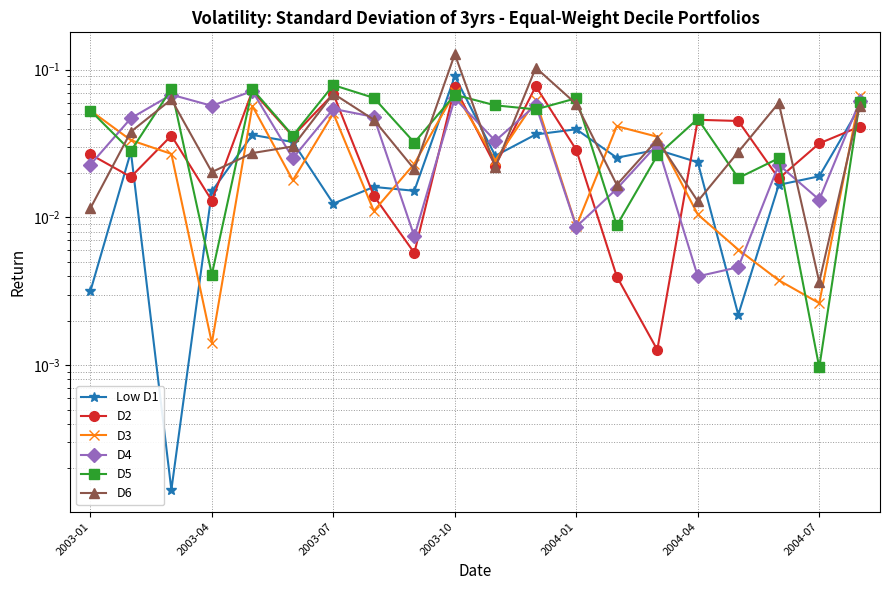

Which series ends up on top after the final intersection of D4 and D6?

D4